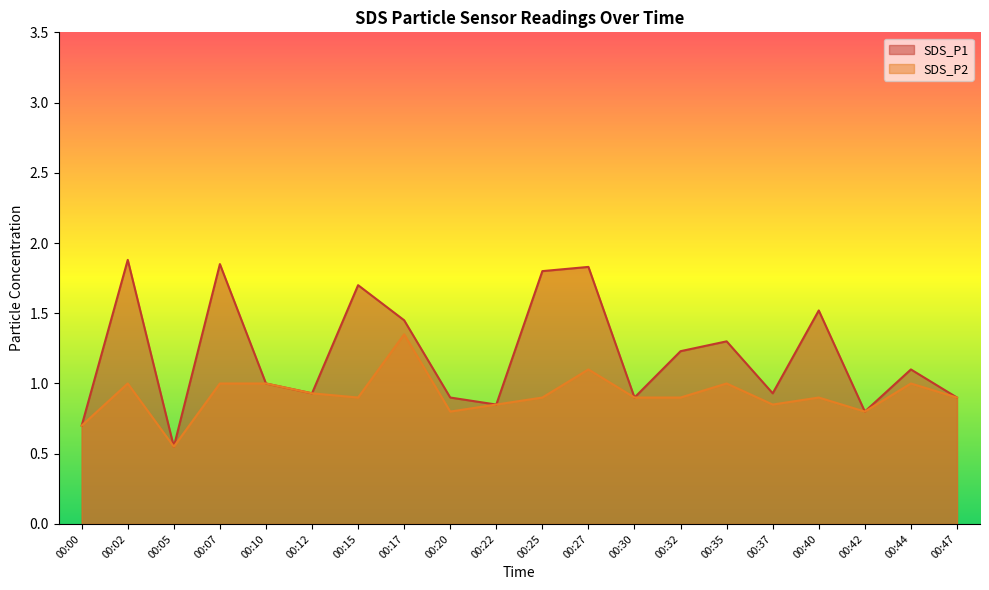

What is the maximum value shown in the chart?

1.9